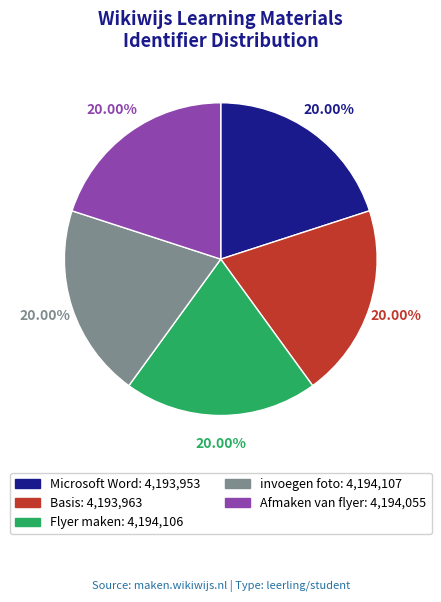

What is the ratio of the value at Afmaken van flyer to the value at Microsoft Word?

1.0